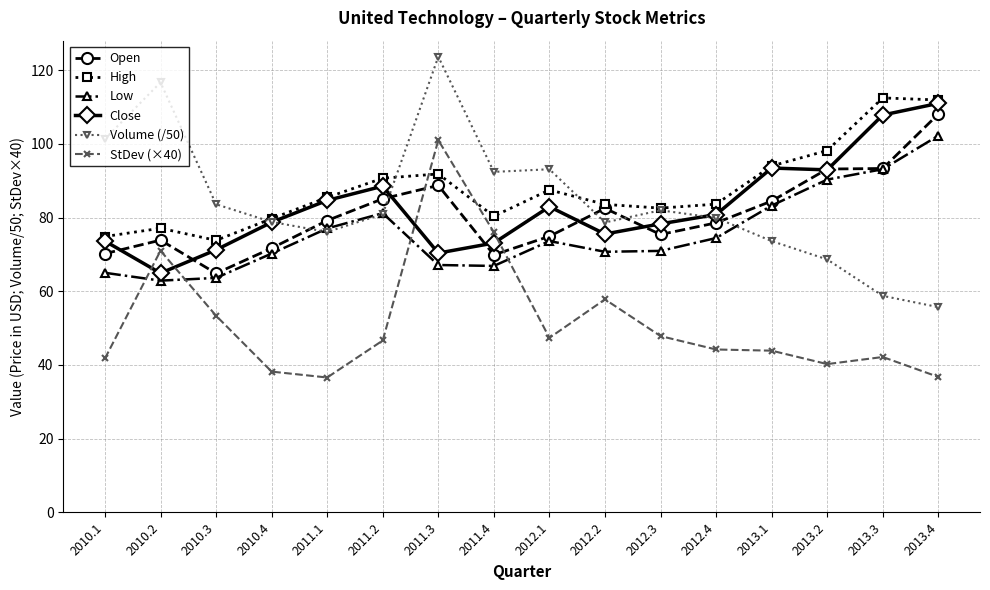

True or false: Volume (/50) has a value of 110.8 at 2011.1.

False